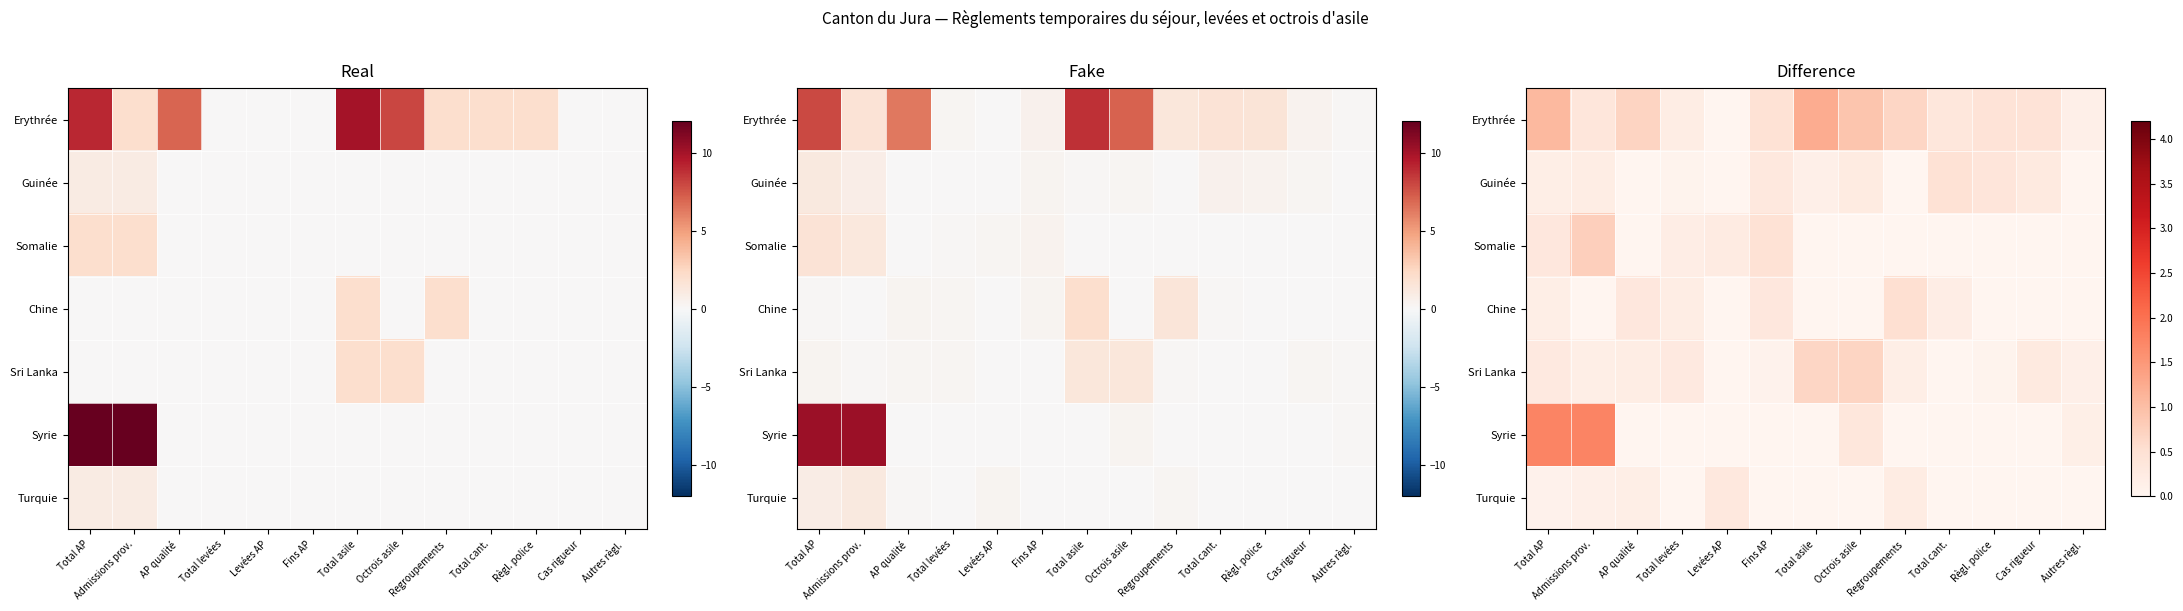

The Erythrée series shows 0.0 at Levées AP. True or false?

True